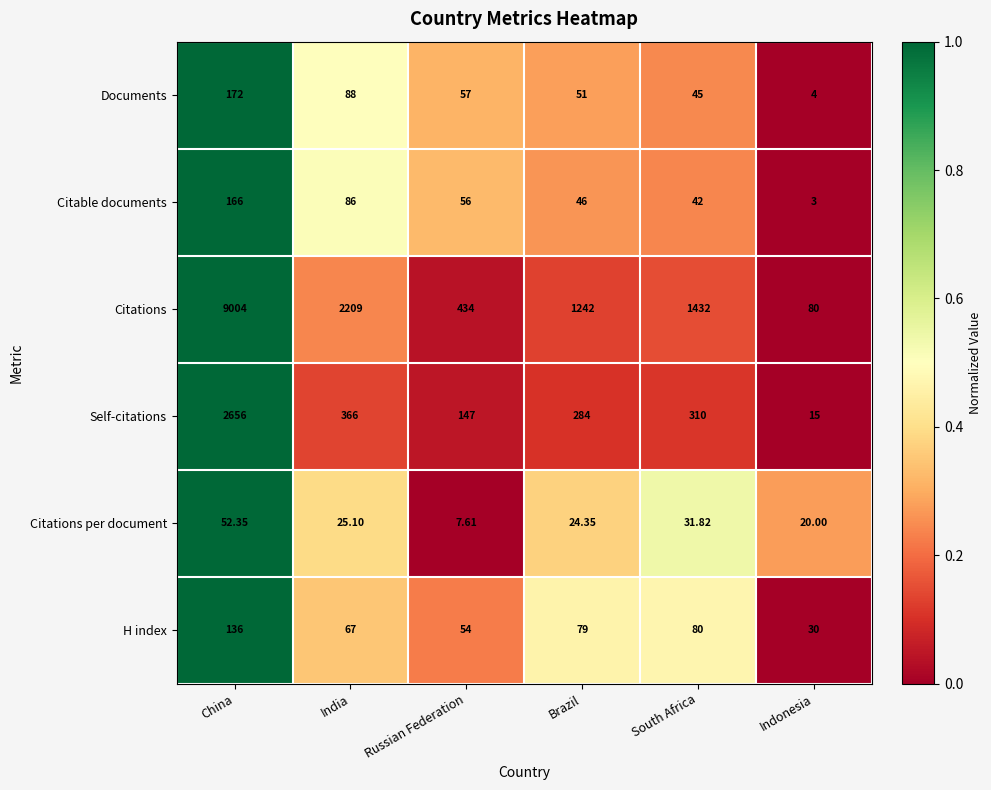

Which category has the lowest value across all series?

Indonesia